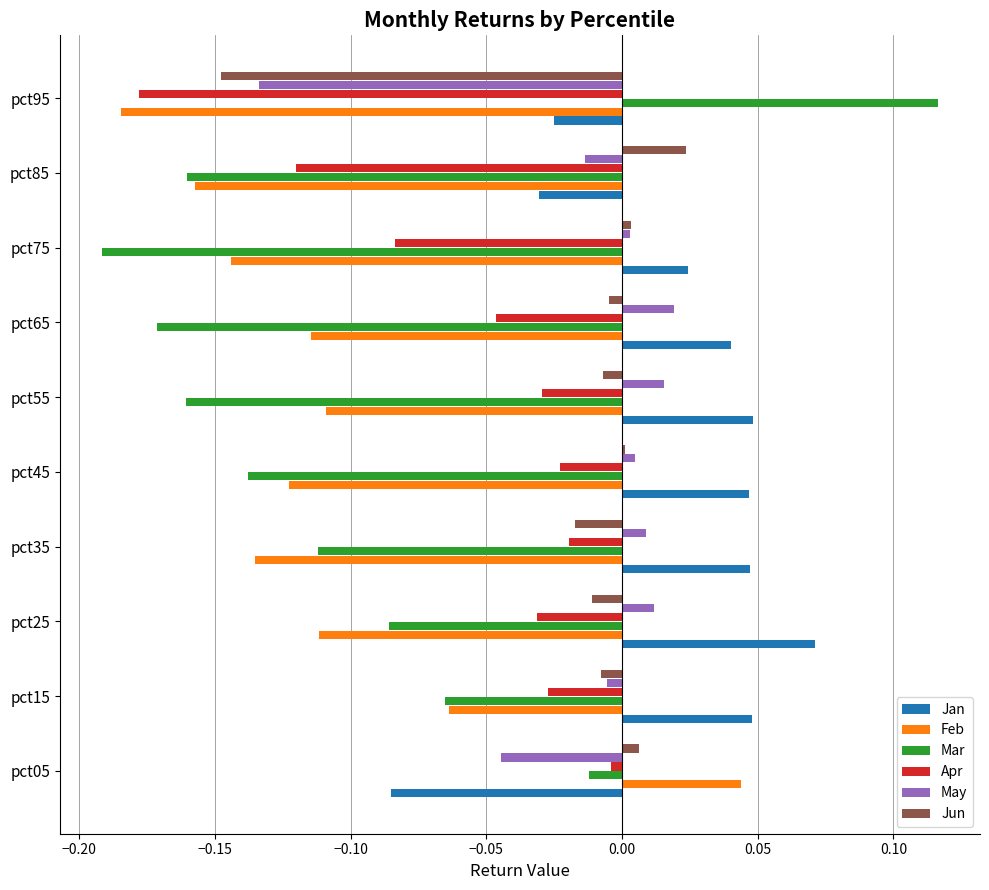

Is it true that May equals 0.0 at pct65?

True